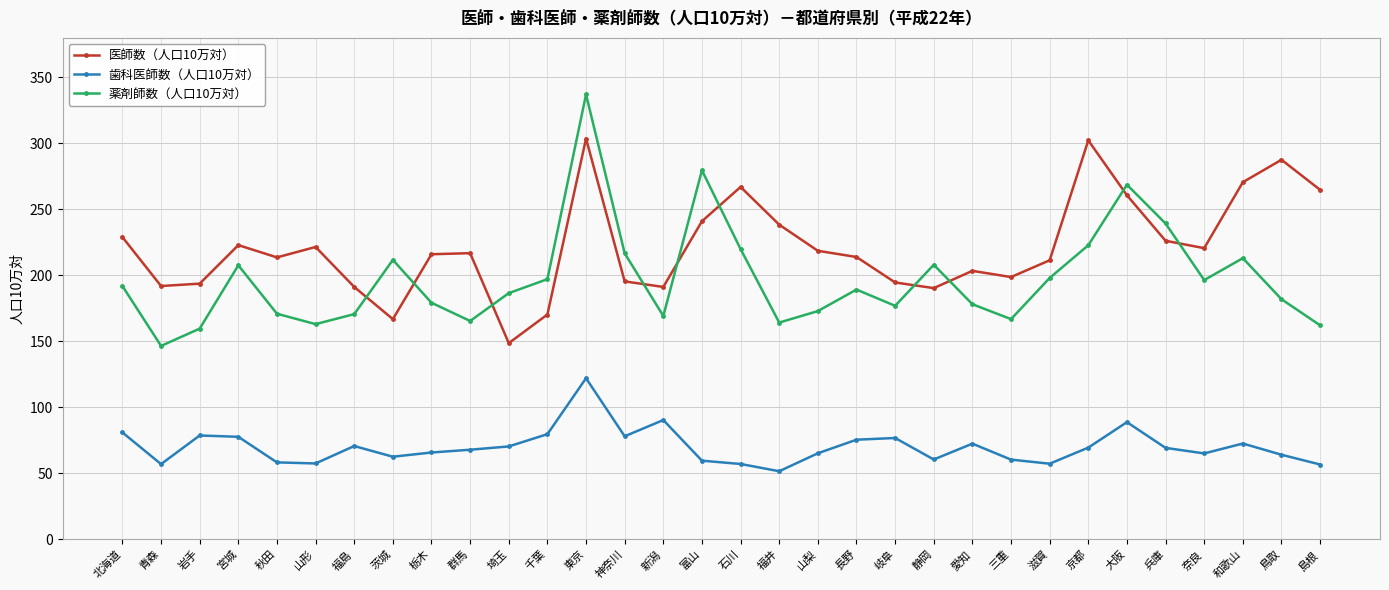

True or false: 歯科医師数（人口10万対） has more than 1 points higher than both neighbors.

True